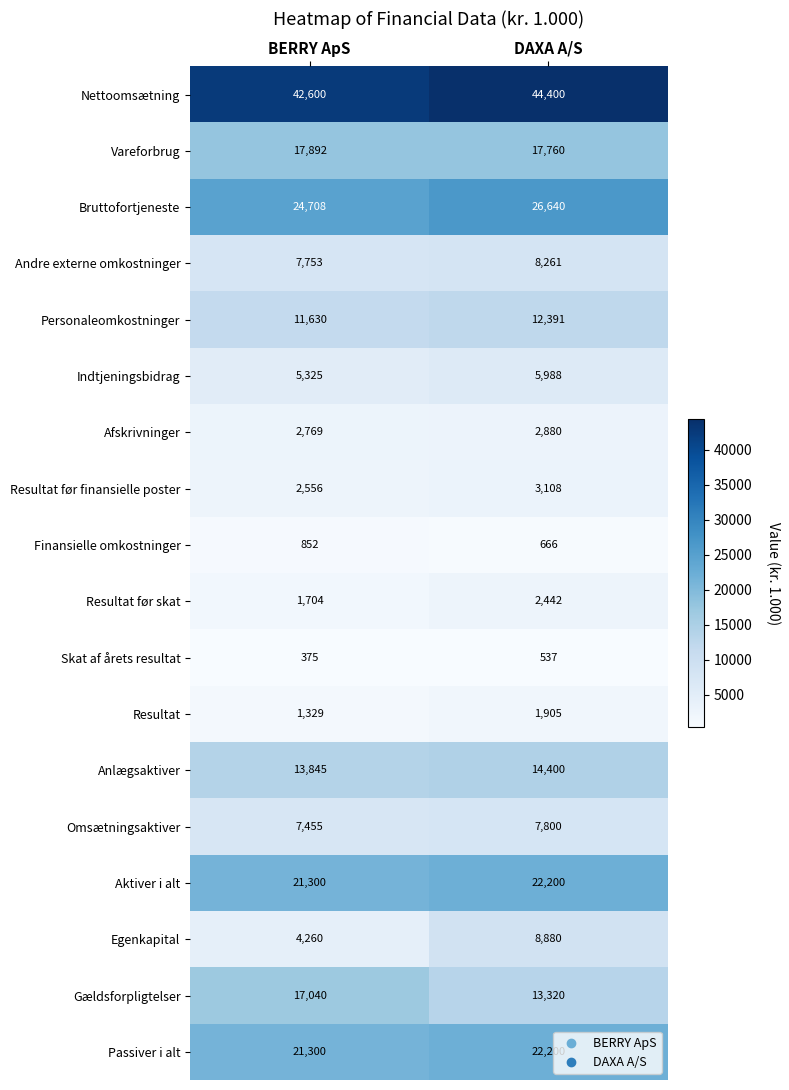

Is it true that Anlægsaktiver equals 3303 at DAXA A/S?

False